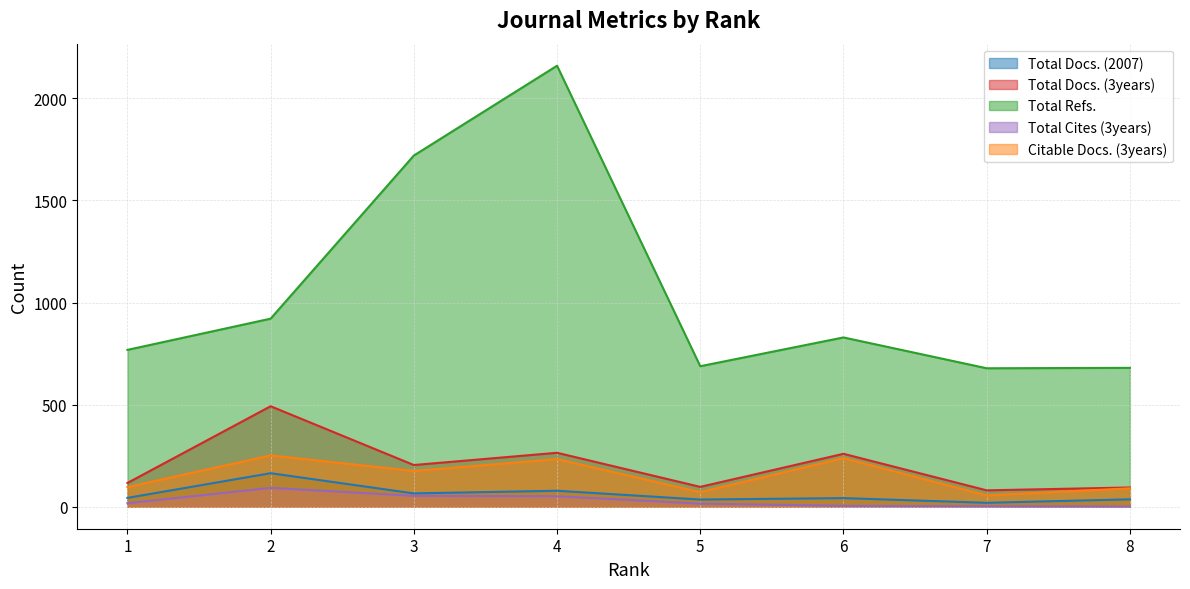

What is the value of the Total Refs. point at the 3rd from the left?

1720